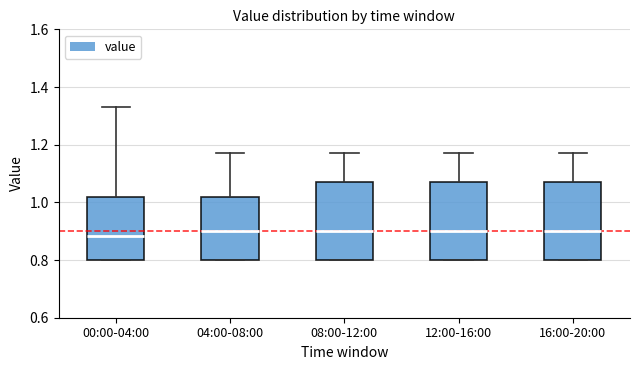

Reading left to right, transcribe this box plot: for each box, give where its median line is, the range the box spans, and where its two whiskers end, as read against the y-axis. The values are not printed on the chart, so give them approximately, as read against the axis.

00:00-04:00: median 0.88, box 0.80 to 1.02, whiskers 0.80 to 1.34
04:00-08:00: median 0.90, box 0.80 to 1.02, whiskers 0.80 to 1.18
08:00-12:00: median 0.90, box 0.80 to 1.08, whiskers 0.80 to 1.18
12:00-16:00: median 0.90, box 0.80 to 1.08, whiskers 0.80 to 1.18
16:00-20:00: median 0.90, box 0.80 to 1.08, whiskers 0.80 to 1.18